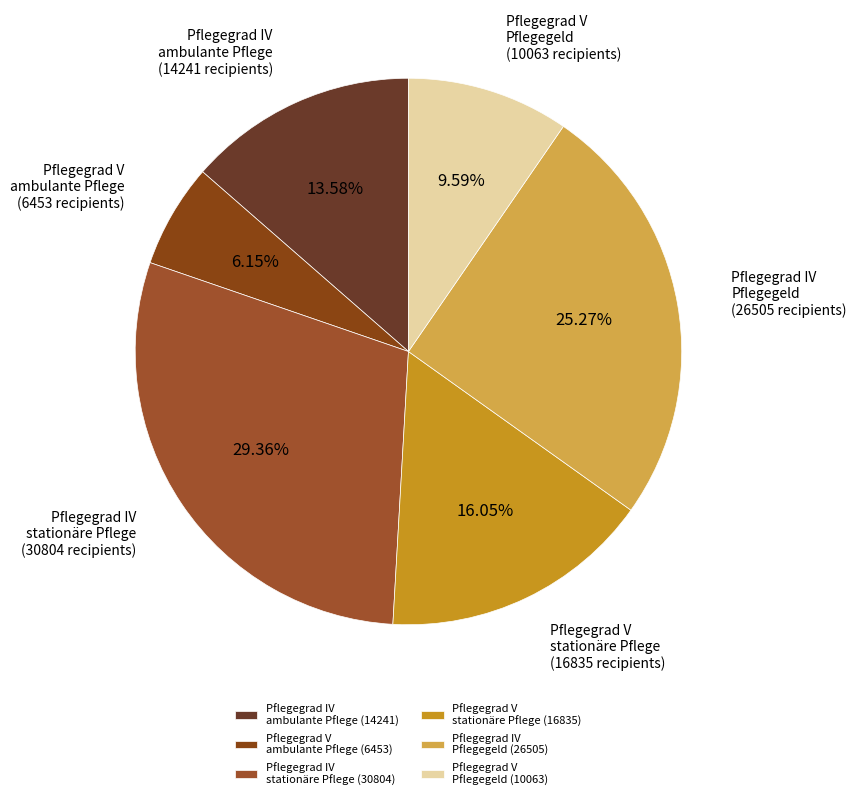

To the nearest percent, what is the average slice percentage?

17%